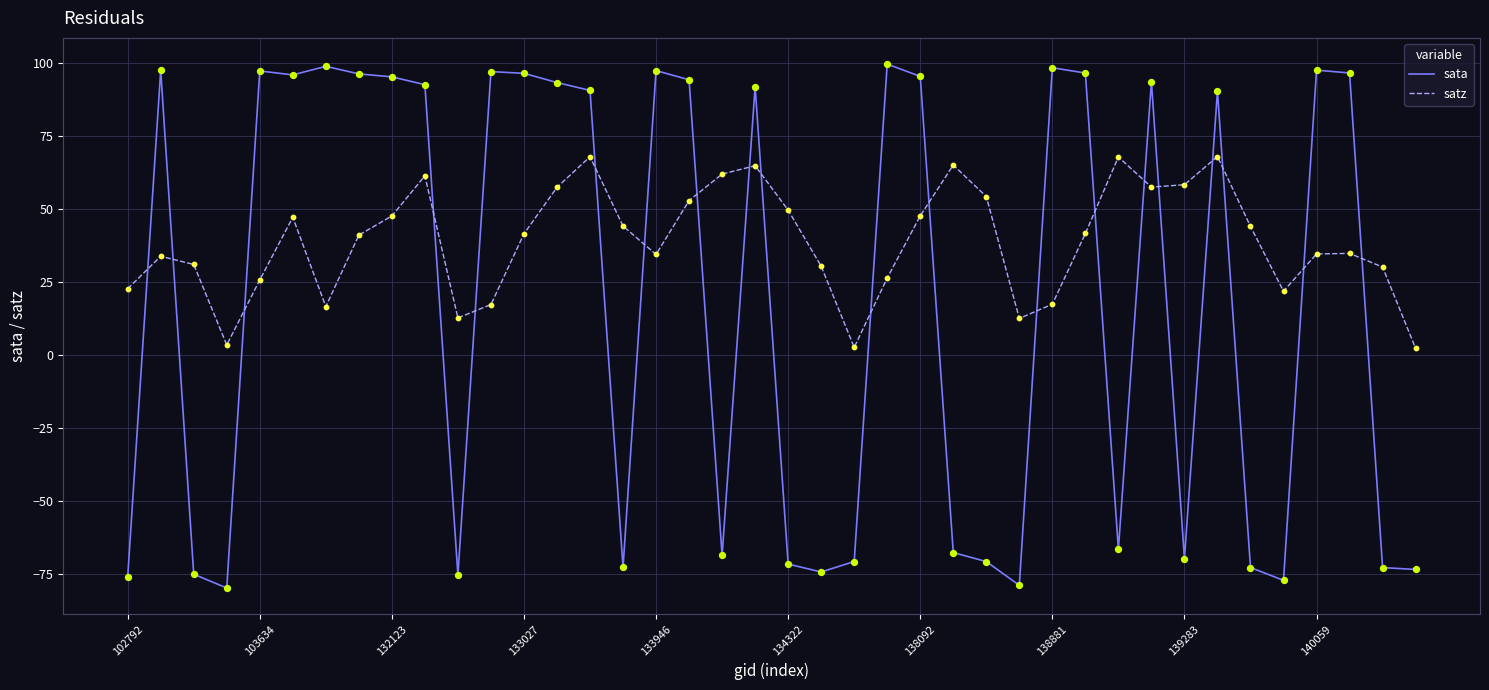

Which series has the widest spread of values?

sata